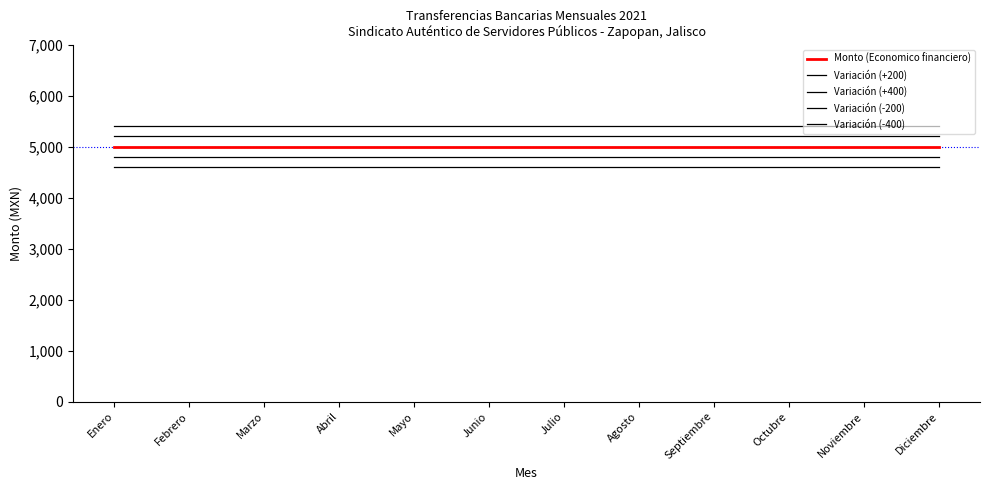

Does the chart have visible grid lines?

No